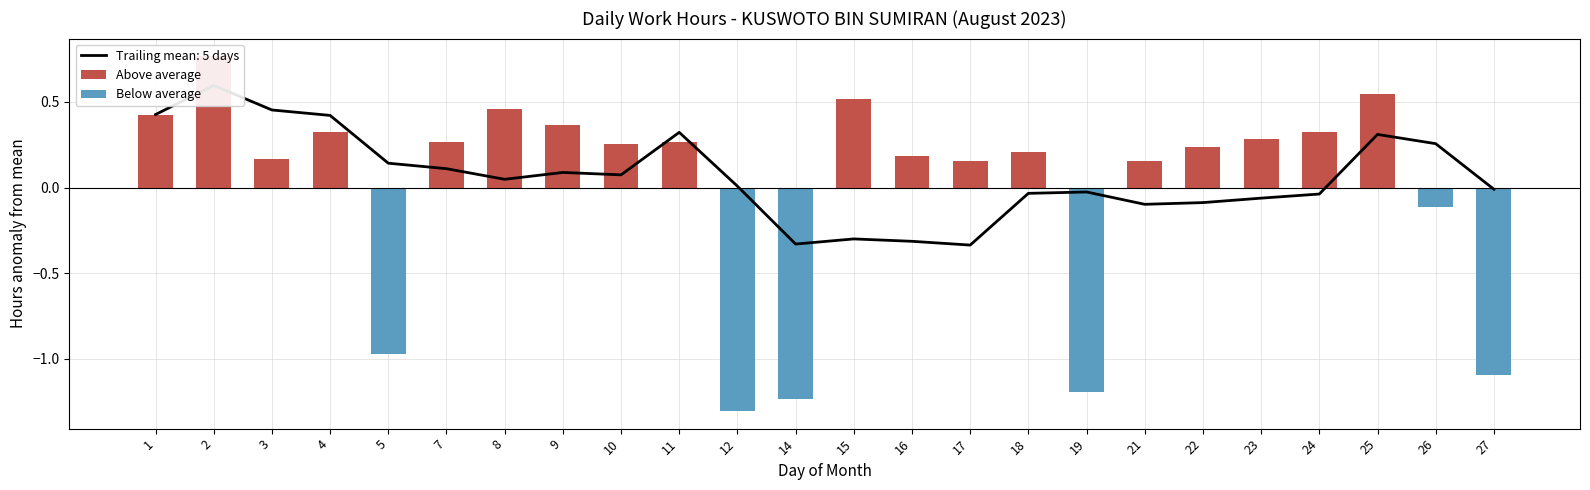

Between 21 and 27, which series saw the biggest shift?

Below average